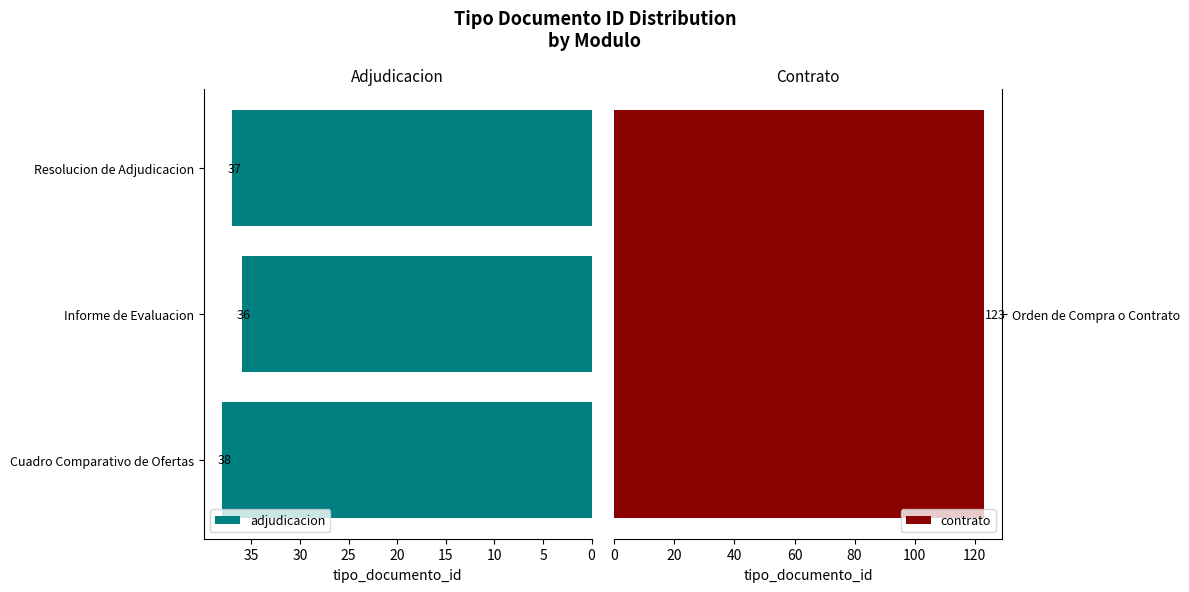

What is the minimum value shown in the chart?

36